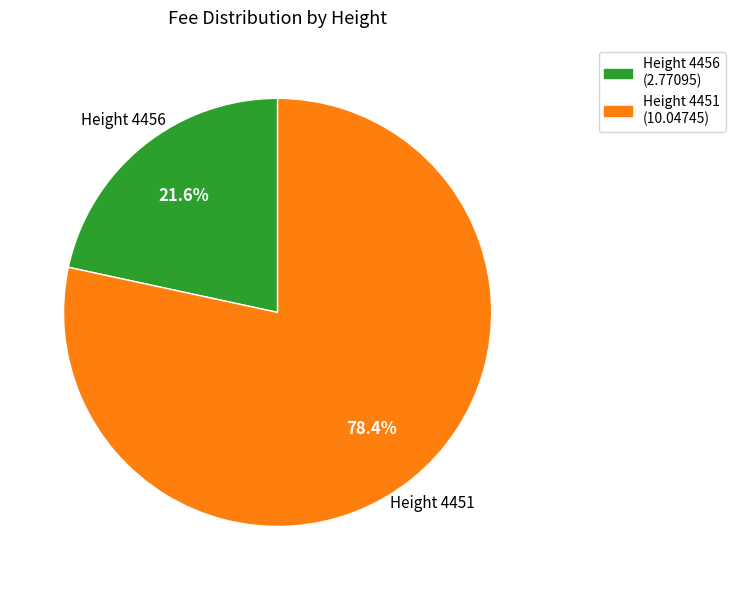

Rank the categories by value from highest to lowest.

Height 4451, Height 4456